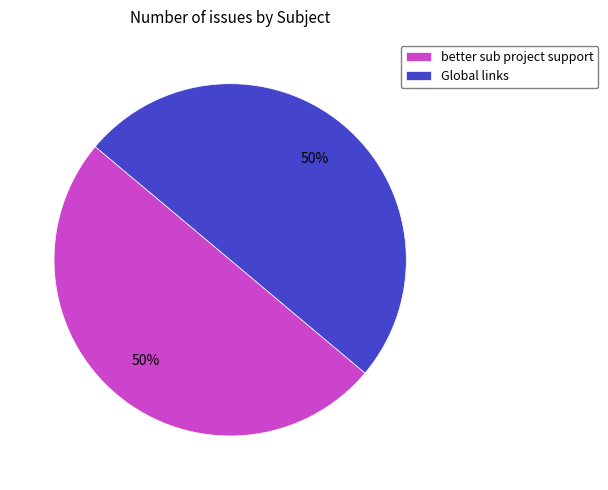

To the nearest percent, what is the combined percentage of Global links and better sub project support?

100%